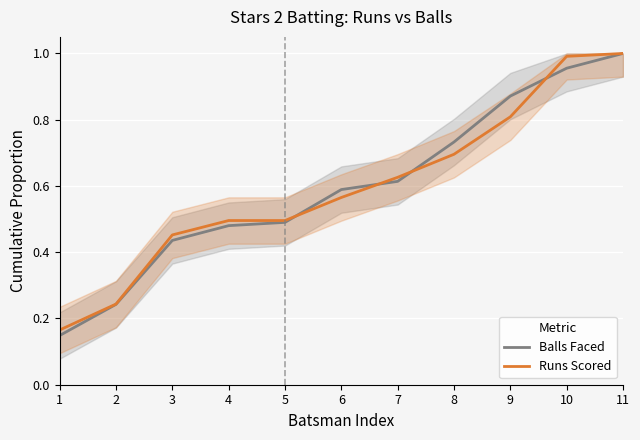

How many data points does each series have?

11